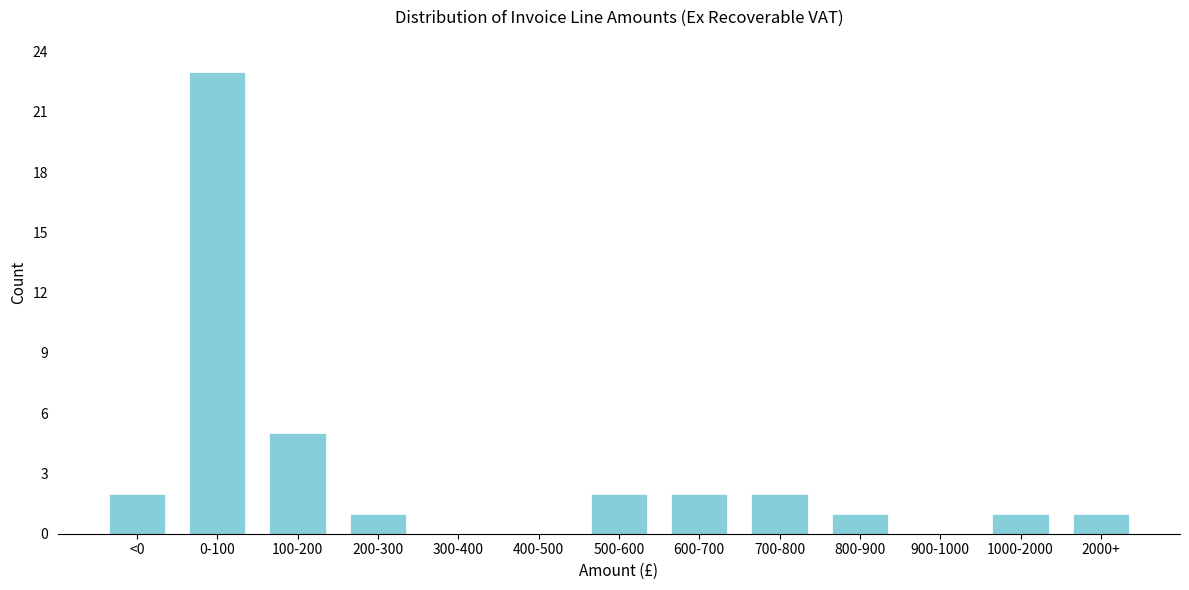

Reading left to right, extract all data points from this chart.

<0=2	0-100=23	100-200=5	200-300=1	300-400=0	400-500=0	500-600=2	600-700=2	700-800=2	800-900=1	900-1000=0	1000-2000=1	2000+=1